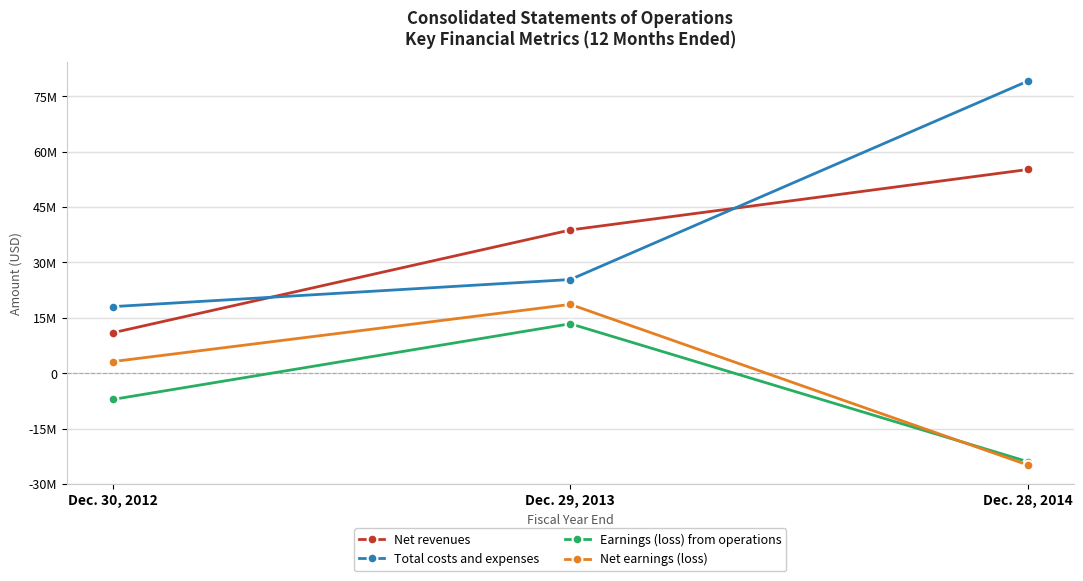

At which category does the chart reach its minimum across all series?

Dec. 28, 2014